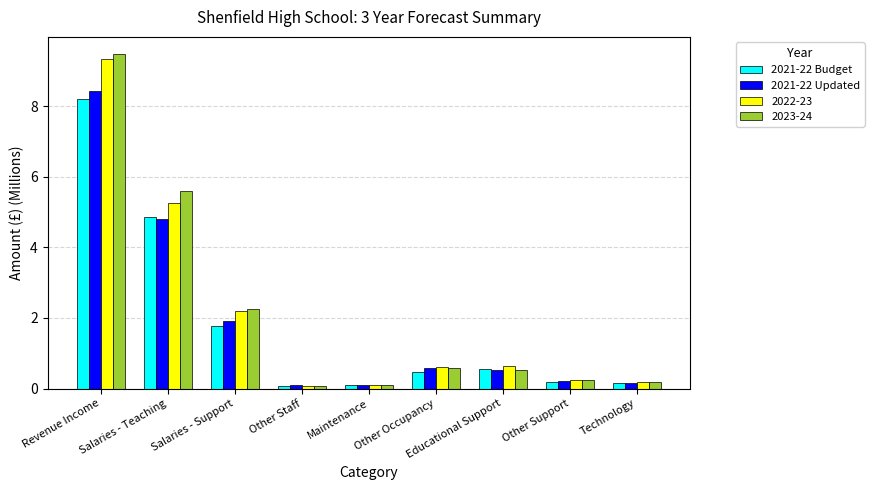

At which category is the sum across all series the highest?

Revenue Income